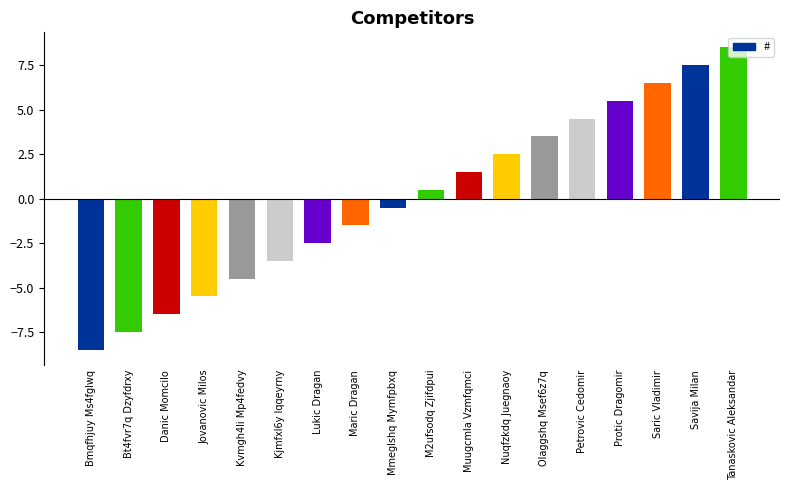

Rank the categories by value from lowest to highest.

Bmqfhjuy Ms4fglwq, Bt4fvr7q Dzyfdrxy, Danic Momcilo, Jovanovic Milos, Kvmgh4li Mp4fedvy, Kjmfxl6y Iqqeyrny, Lukic Dragan, Maric Dragan, Mmeglshq Mymfpbxq, M2ufsodq Zjifdpui, Muugcmla Vzmfqmci, Nuqfzkdq Juegnaoy, Olaggshq Msef6z7q, Petrovic Cedomir, Protic Dragomir, Saric Vladimir, Savija Milan, Tanaskovic Aleksandar